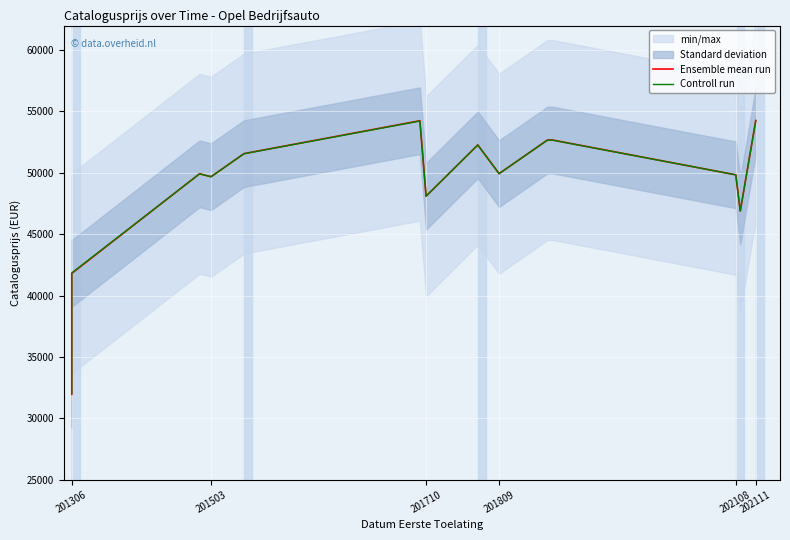

True or false: Controll run and Ensemble mean run cross at least once.

True